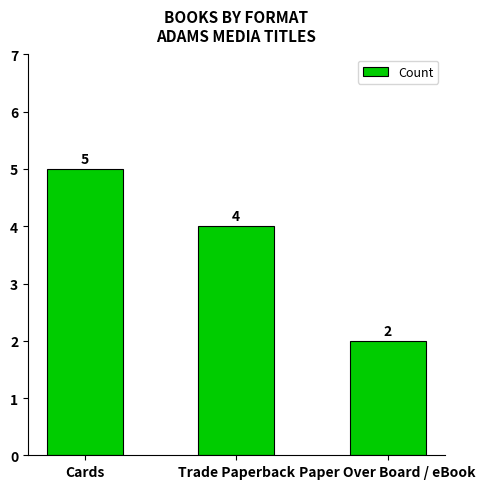

Which label corresponds to the smallest value in the chart?

Paper Over Board / eBook